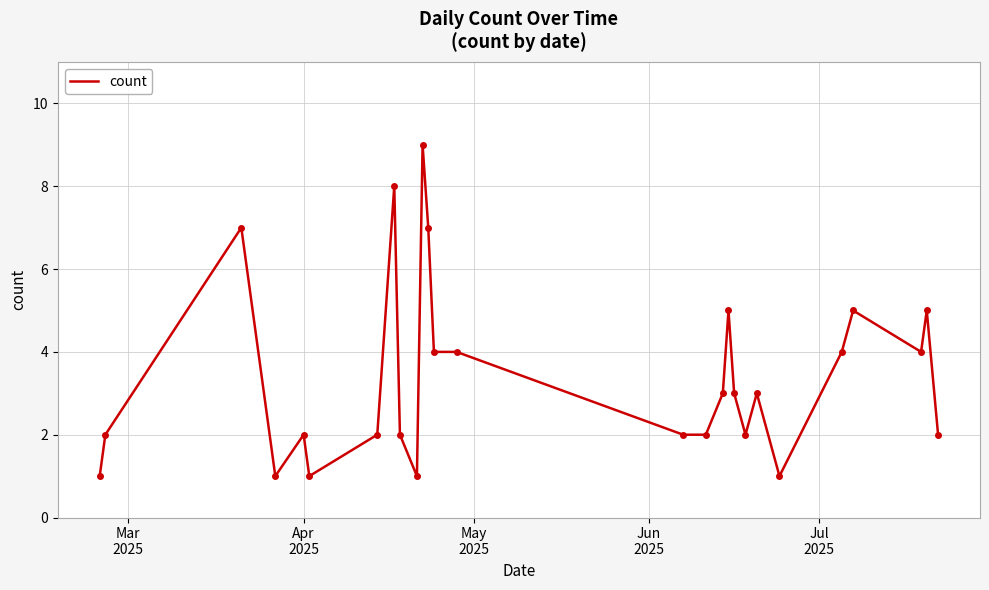

What is the sum of all values?

92